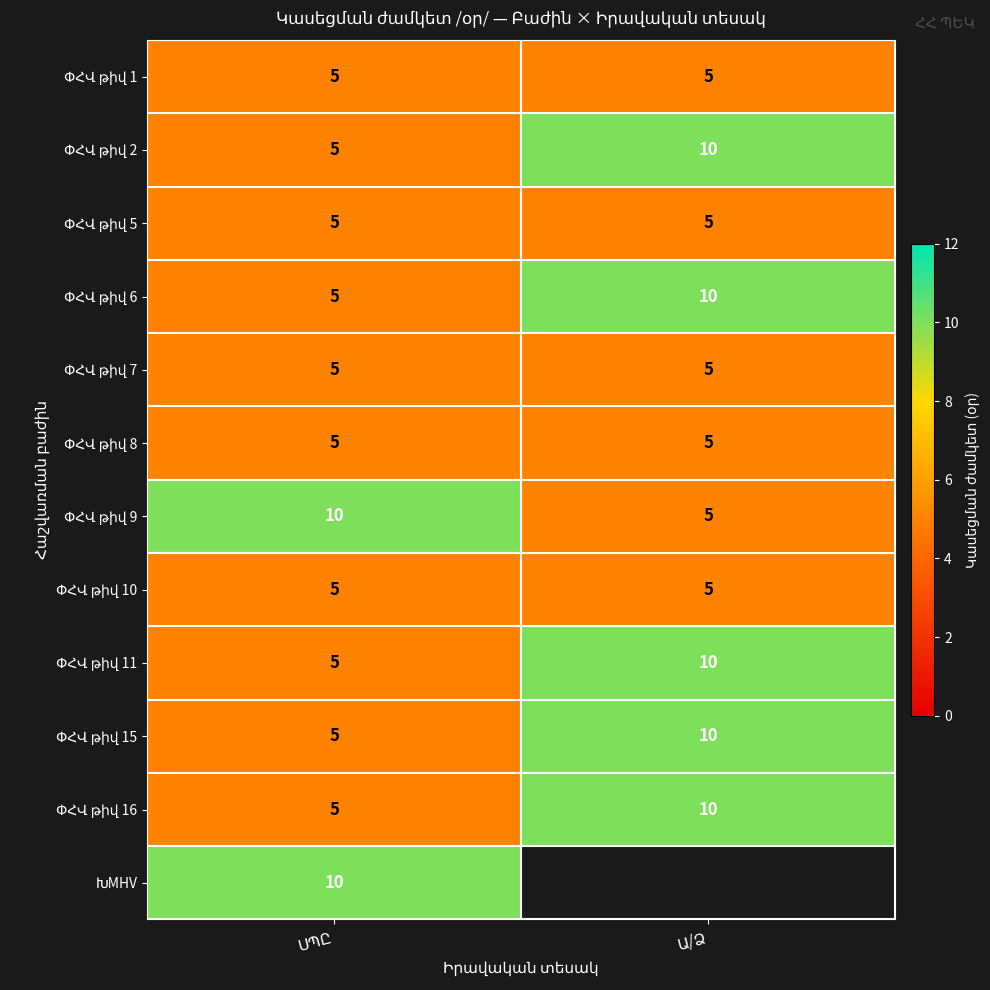

How many series are shown in this chart?

12